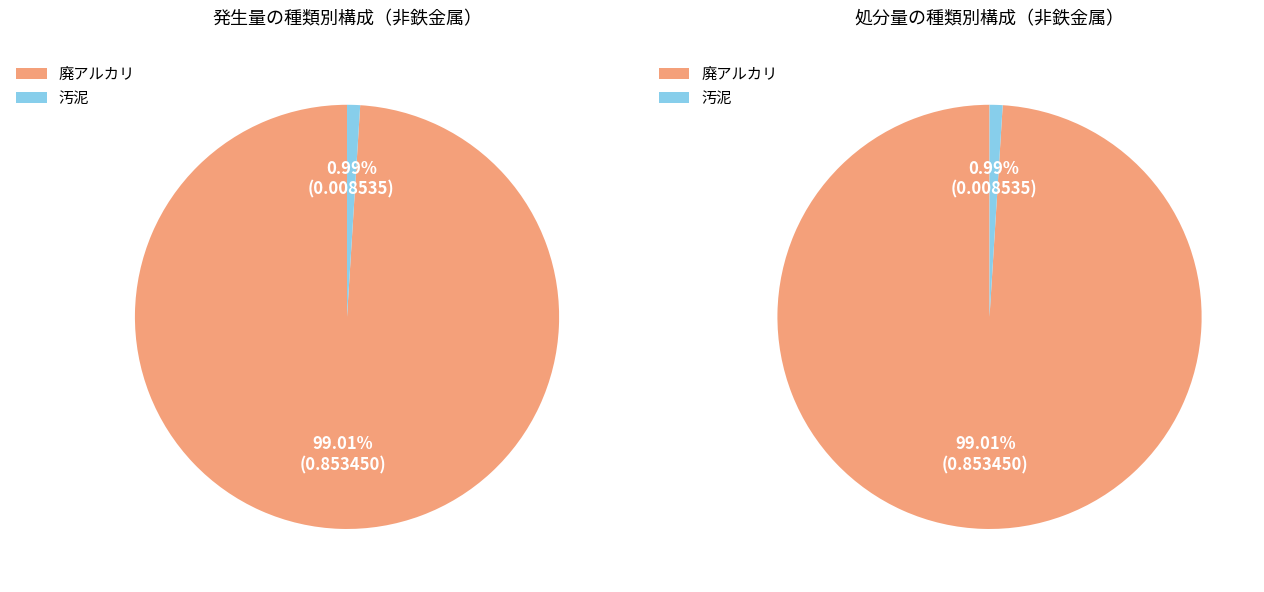

Is the sum of 廃アルカリ and 汚泥 greater than half?

Yes